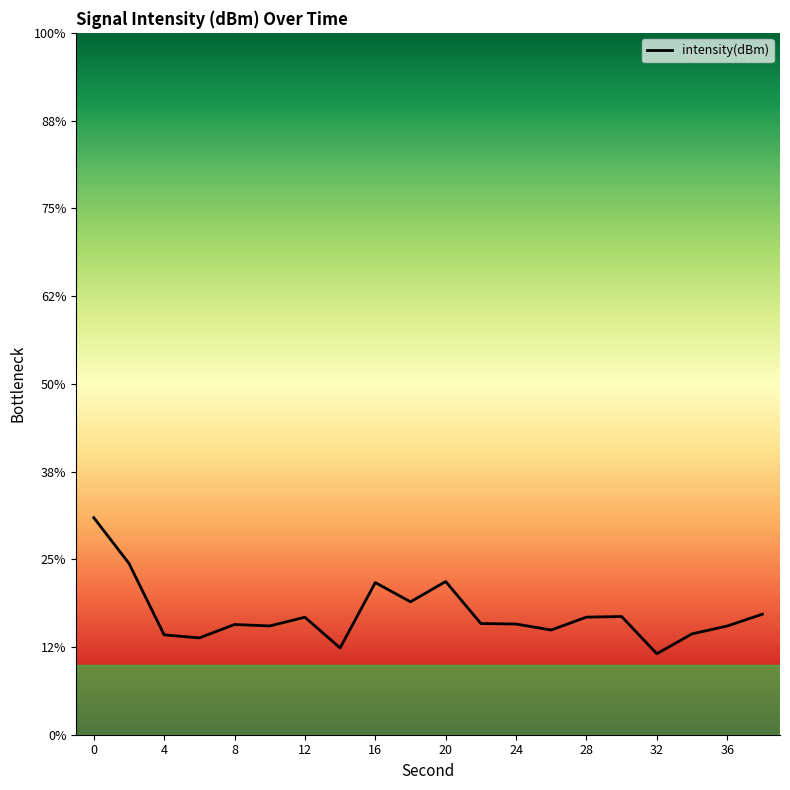

Is this an area chart (filled region under the line)?

No